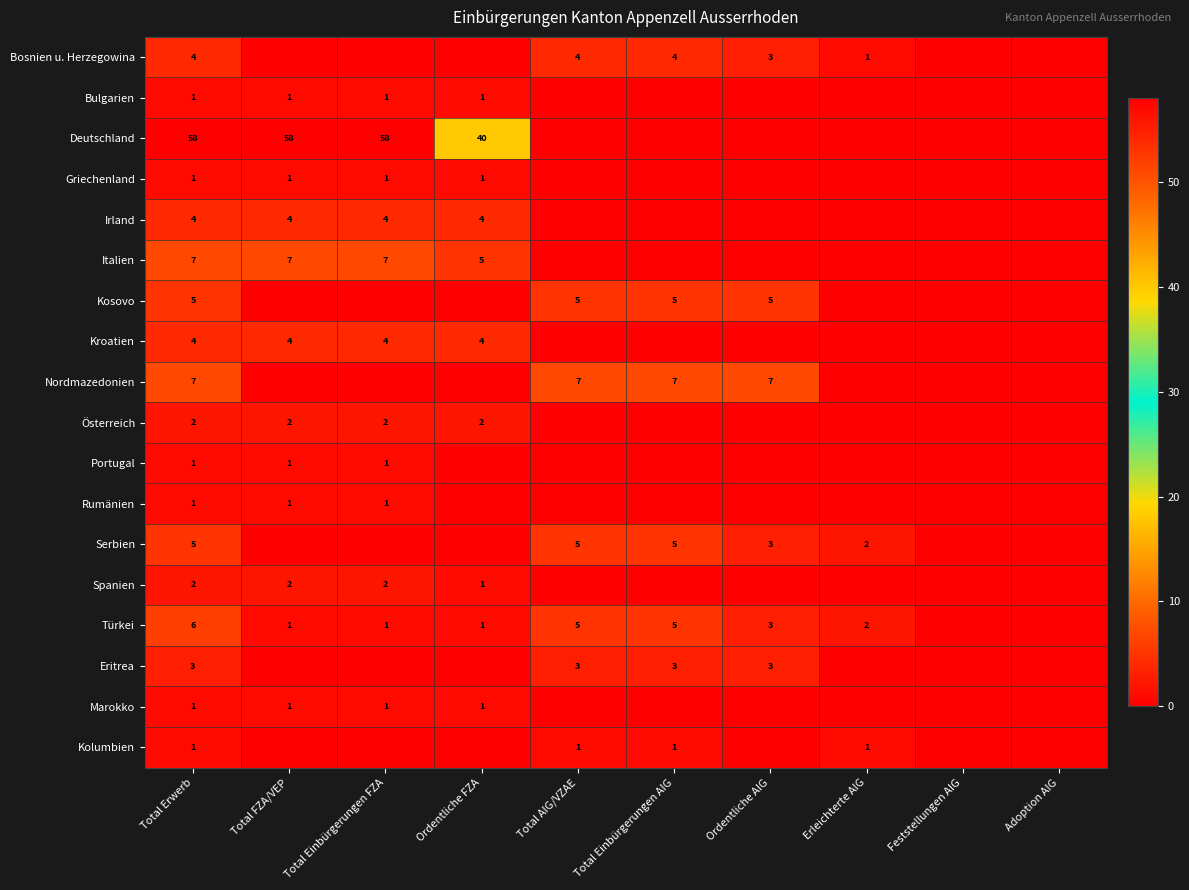

The value of Türkei at Total AIG/VZAE is 5. True or false?

True